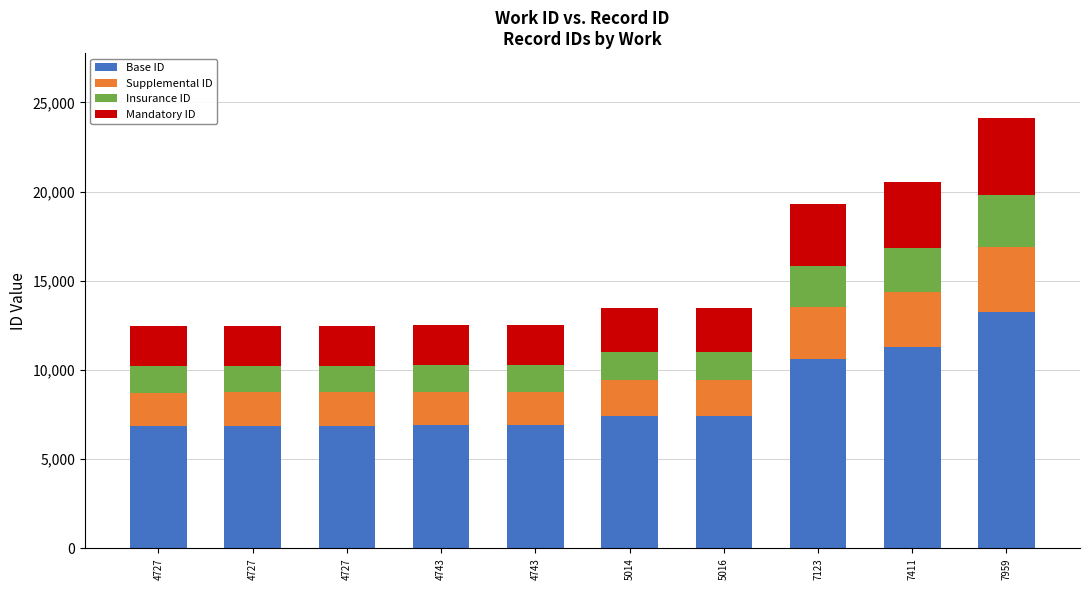

What is the difference between the Insurance ID values at 7411 and 5014?

852.6